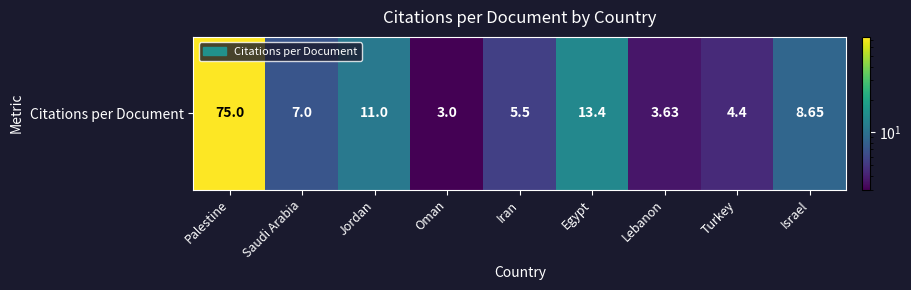

True or false: the data shows 11.0 at Jordan.

True